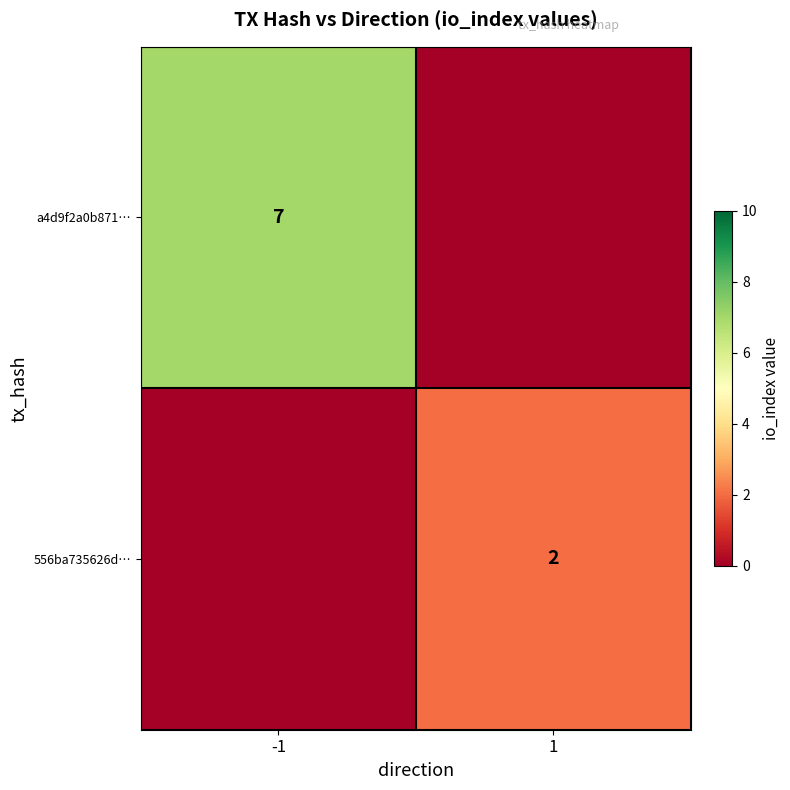

True or false: a4d9f2a0b871… has a value of 4 at -1.

False